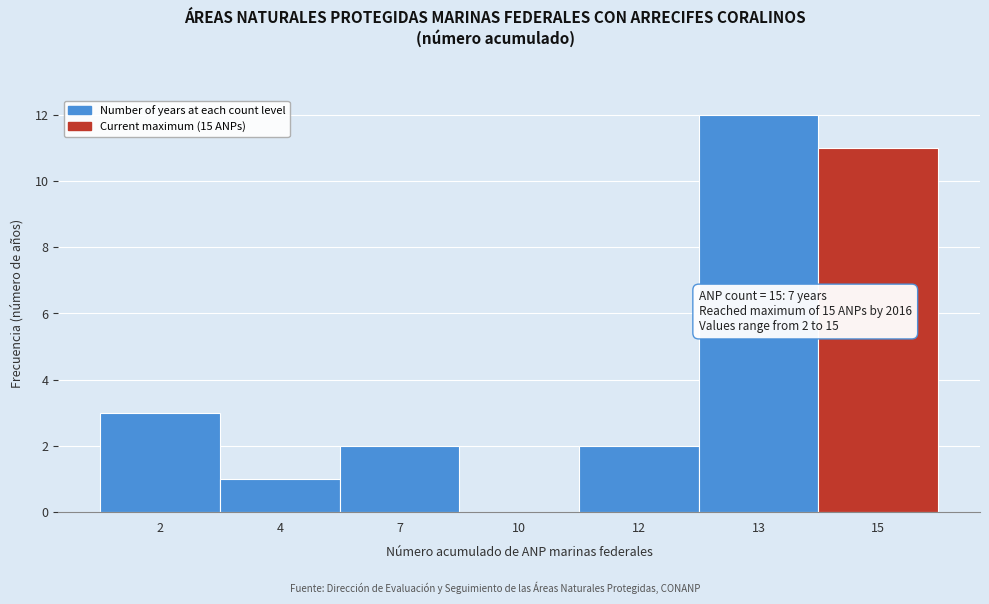

Reading left to right, what are all the values shown in this chart?

2=3	4=1	7=2	10=0	12=2	13=12	15=11